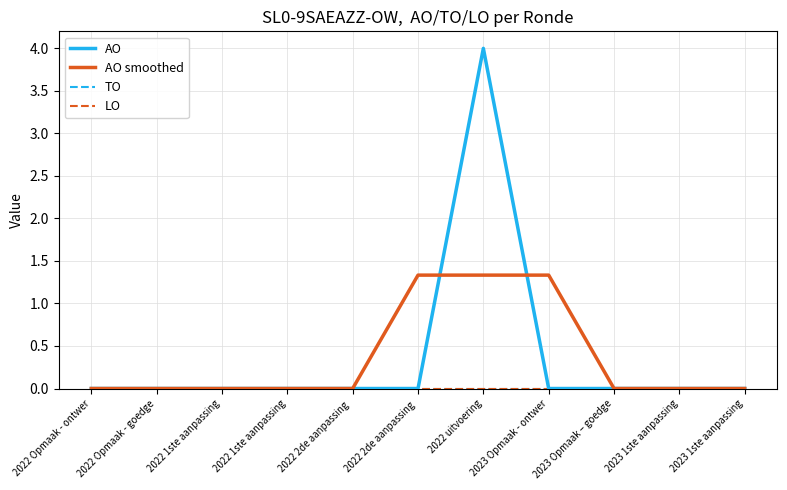

The AO smoothed series shows 0.0 at 2023 1ste aanpassing. True or false?

True